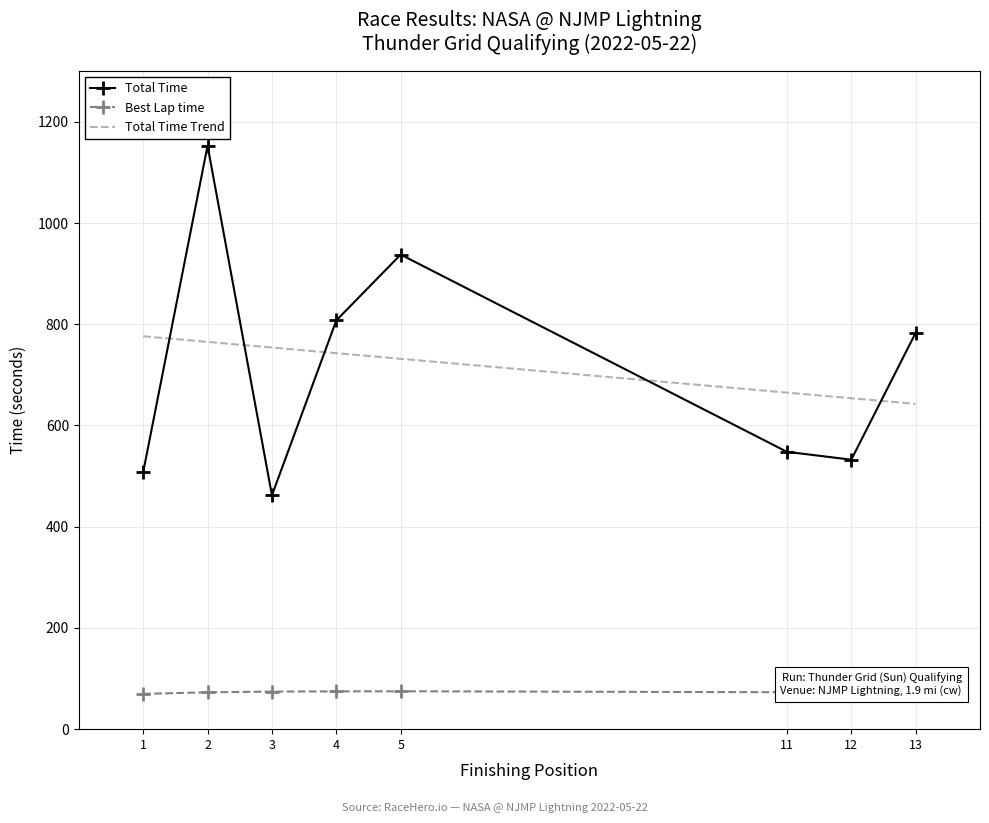

What is the value of the Best Lap time point at the 7th from the left?

74.5